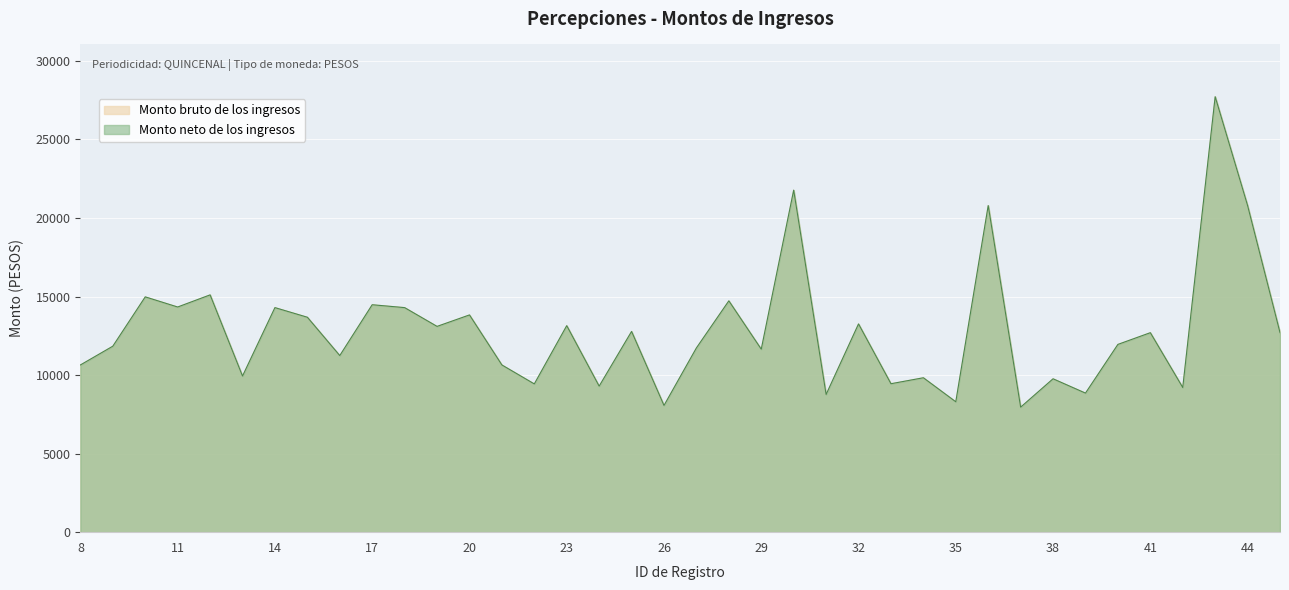

Reading left to right, transcribe all the data shown in this chart.

Monto bruto de los ingresos: 8=10643.5	9=11838.5	10=14977.4	11=14332.3	12=15104.0	13=9935.5	14=14293.7	15=13681.1	16=11241.0	17=14477.0	18=14293.7	19=13097.9	20=13827.5	21=10643.5	22=9435.8	23=13143.8	24=9293.7	25=12776.4	26=8064.7	27=11727.7	28=14724.2	29=11645.3	30=21771.2	31=8762.5	32=13255.5	33=9448.6	34=9828.5	35=8298.8	36=20790.0	37=7956.0	38=9763.1	39=8851.2	40=11951.5	41=12697.5	42=9207.1	43=27720.0	44=20790.0	45=12697.5
Monto neto de los ingresos: 8=10643.5	9=11838.5	10=14977.4	11=14332.3	12=15104.0	13=9935.5	14=14293.7	15=13681.1	16=11241.0	17=14477.0	18=14293.7	19=13097.9	20=13827.5	21=10643.5	22=9435.8	23=13143.8	24=9293.7	25=12776.4	26=8064.7	27=11727.7	28=14724.2	29=11645.3	30=21771.2	31=8762.5	32=13255.5	33=9448.6	34=9828.5	35=8298.8	36=20790.0	37=7956.0	38=9763.1	39=8851.2	40=11951.5	41=12697.5	42=9207.1	43=27720.0	44=20790.0	45=12697.5